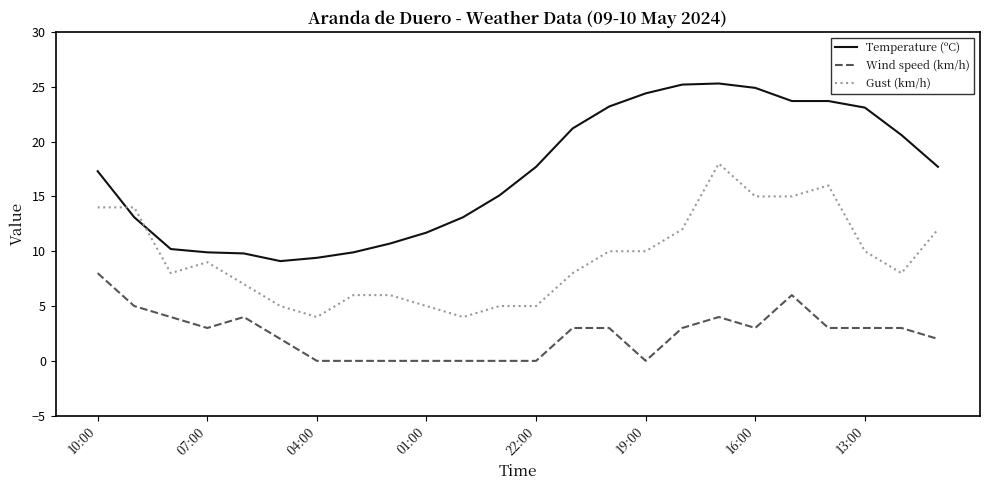

True or false: Gust (km/h) and Temperature (ºC) intersect in this chart.

True